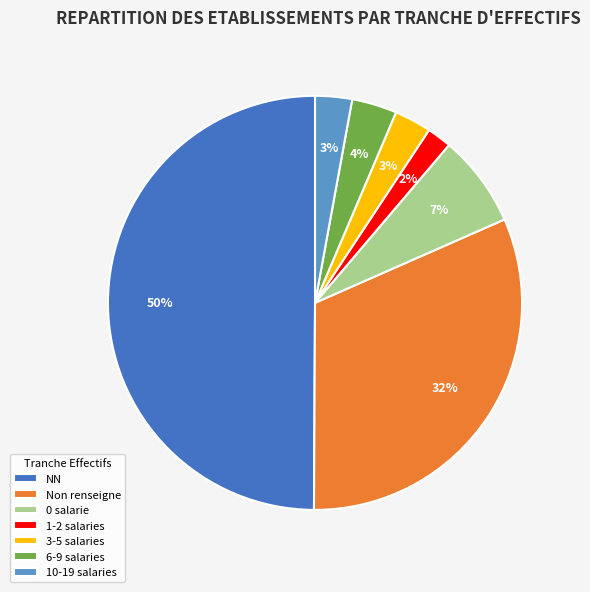

How many slices are in this pie chart?

7